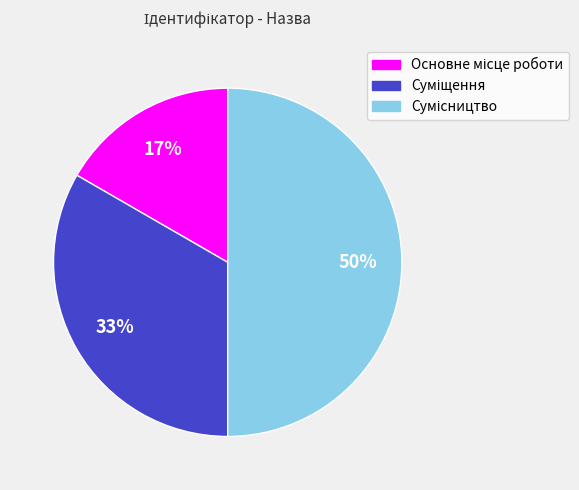

To the nearest percent, what is the average slice percentage?

33%